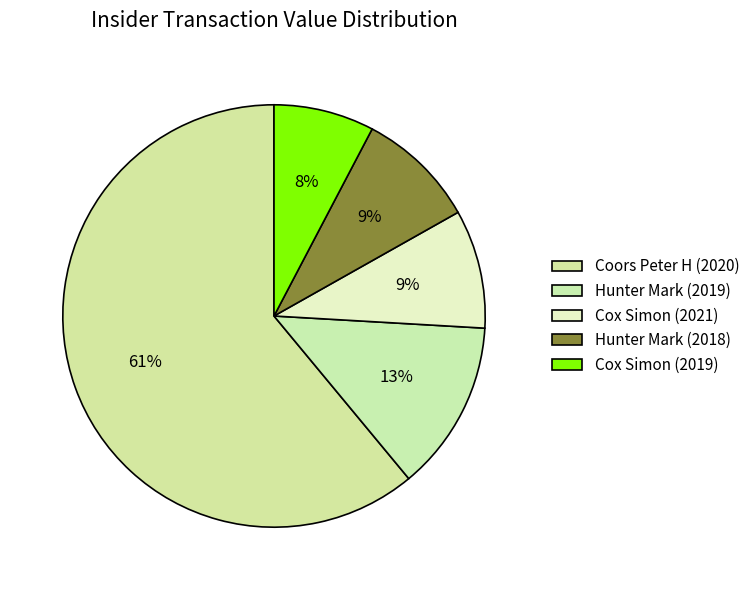

Count the number of slices in the pie.

5